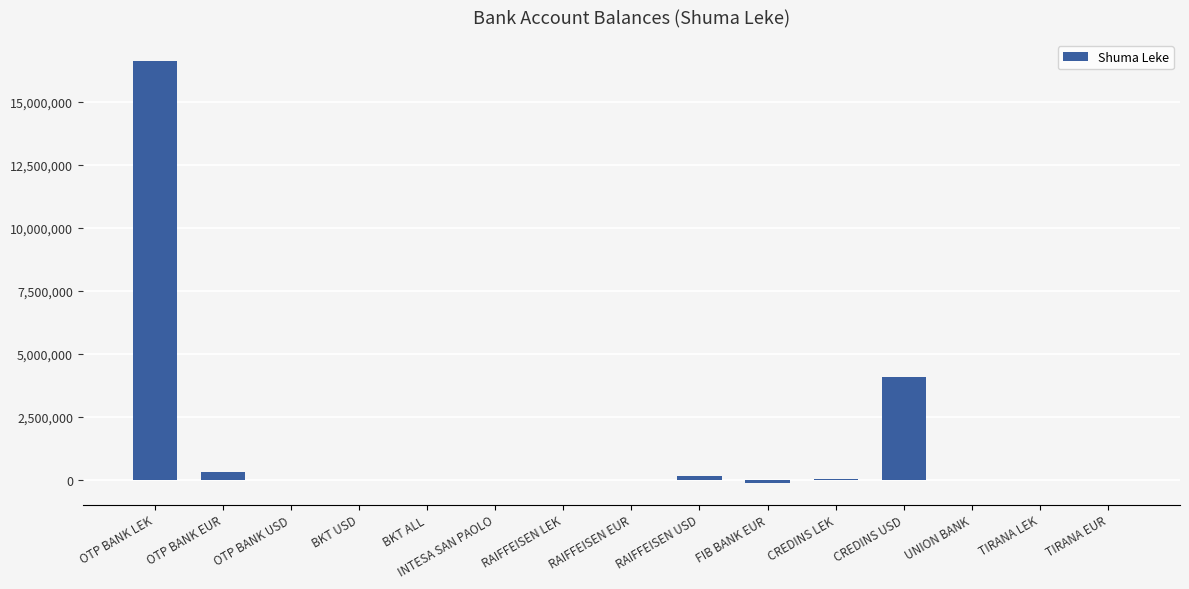

What is the greatest value displayed?

16629038.6